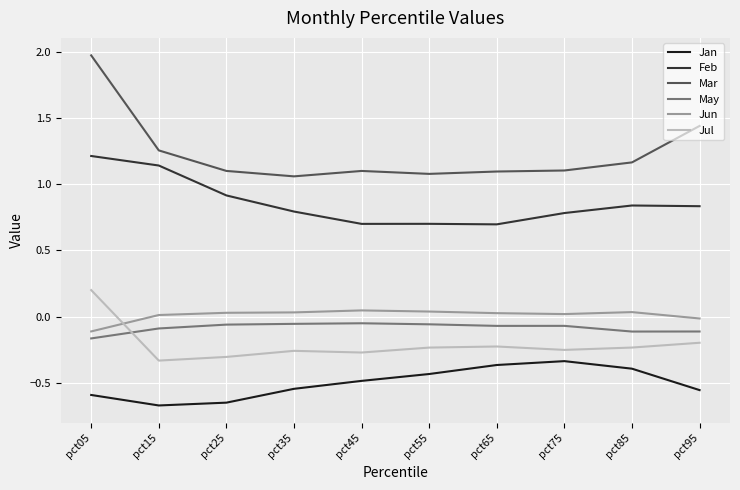

The Mar series shows 0.6 at pct75. True or false?

False